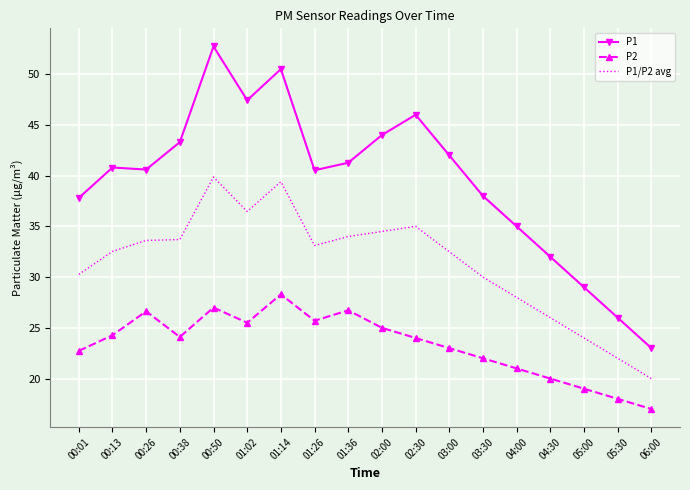

What is the difference between the maximum and second lowest values in the P1/P2 avg series?

17.9